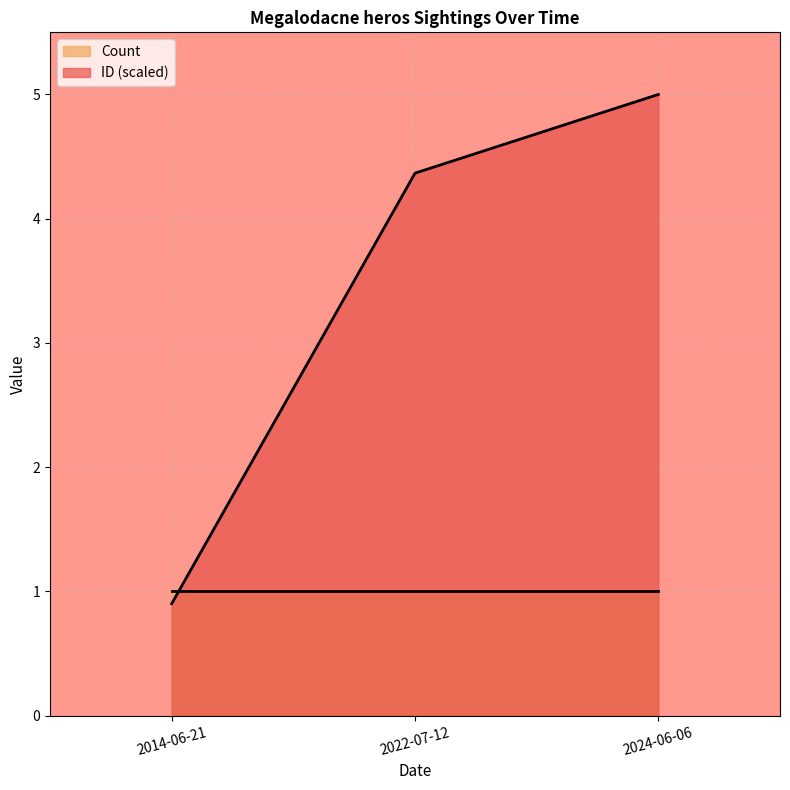

Which category has the highest value across all series?

2024-06-06